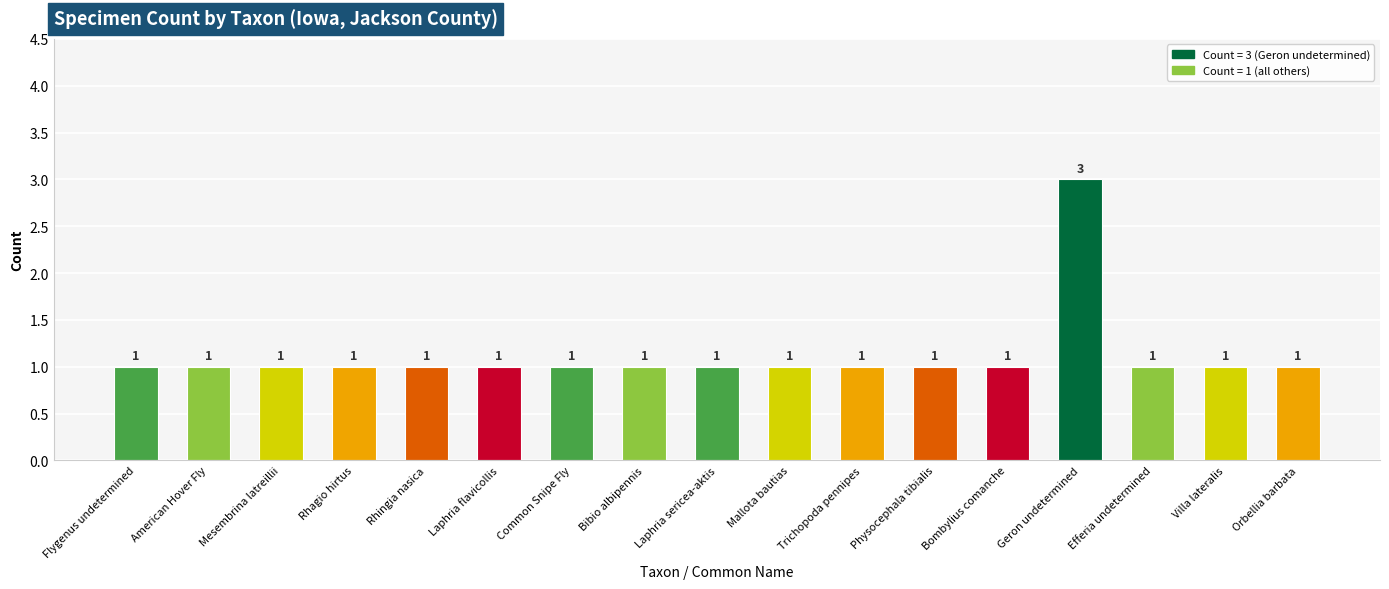

What is the sum of all values?

19